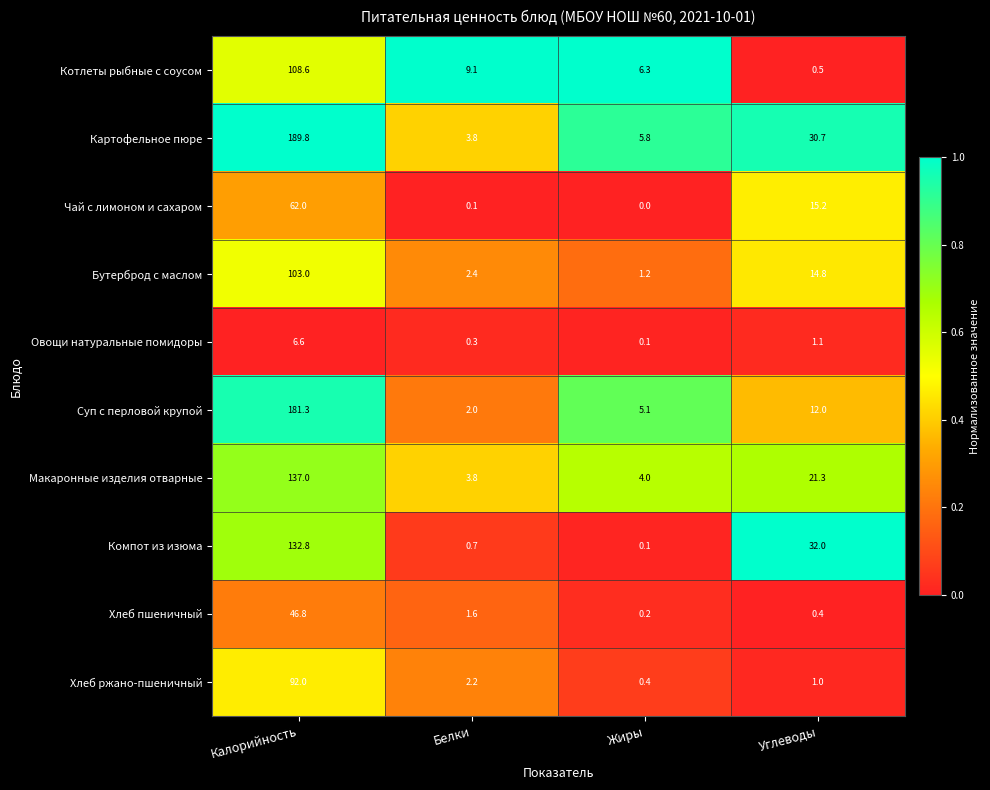

Is it true that Компот из изюма equals 0.1 at Жиры?

True